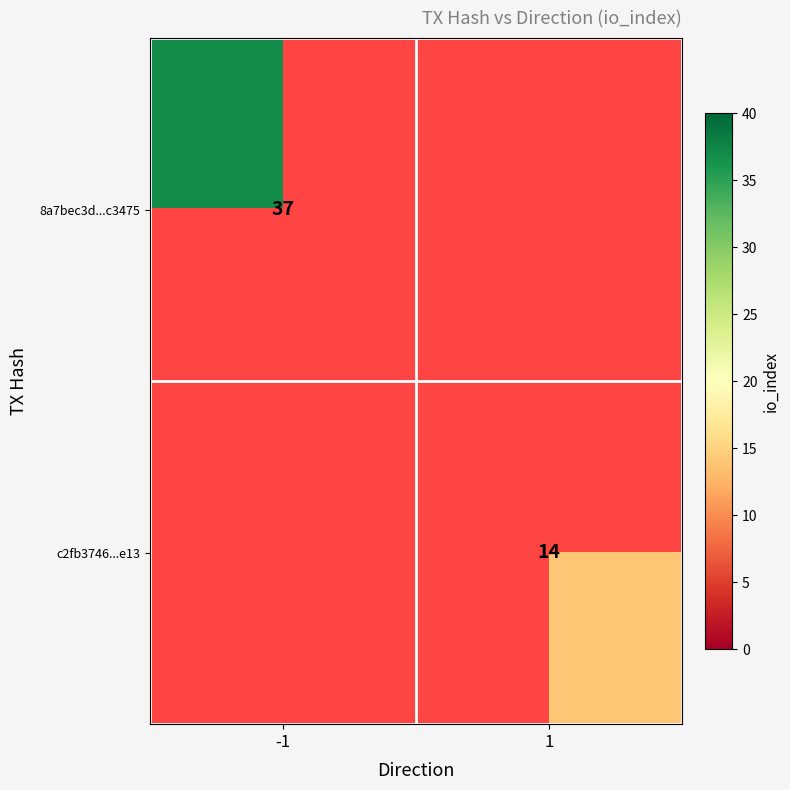

The 8a7bec3d...c3475 series shows 37 at -1. True or false?

True